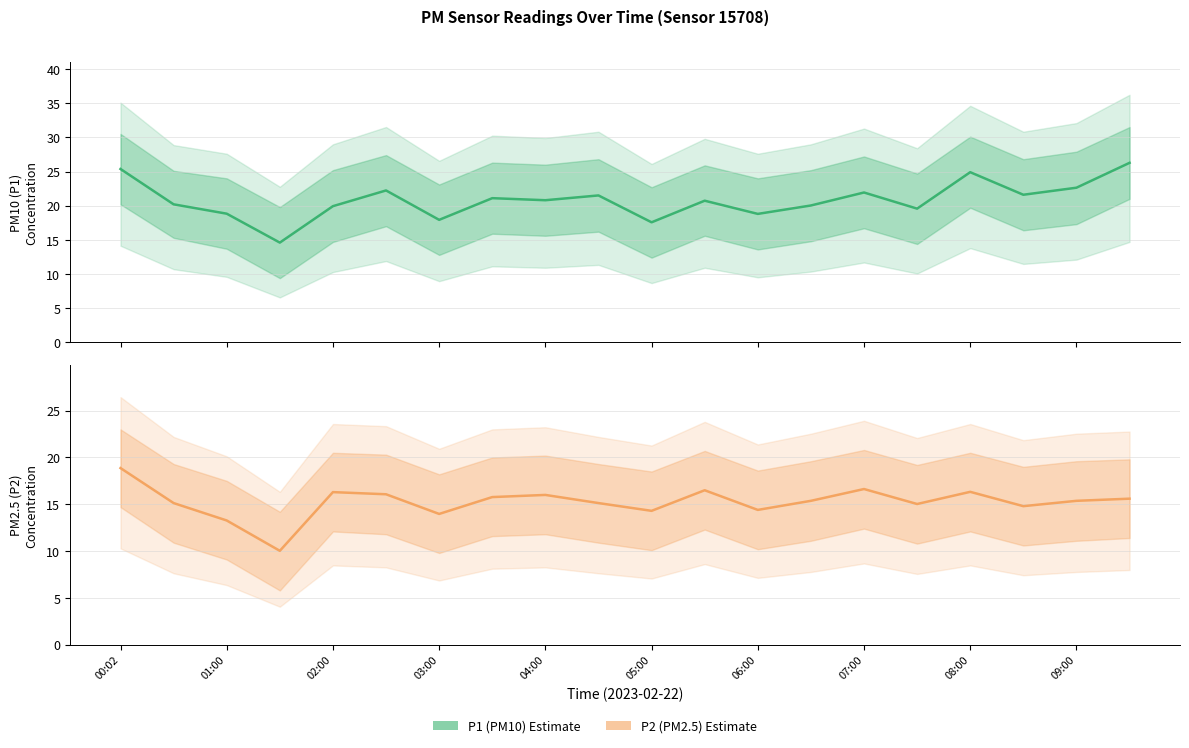

How many lines are shown in the chart?

2